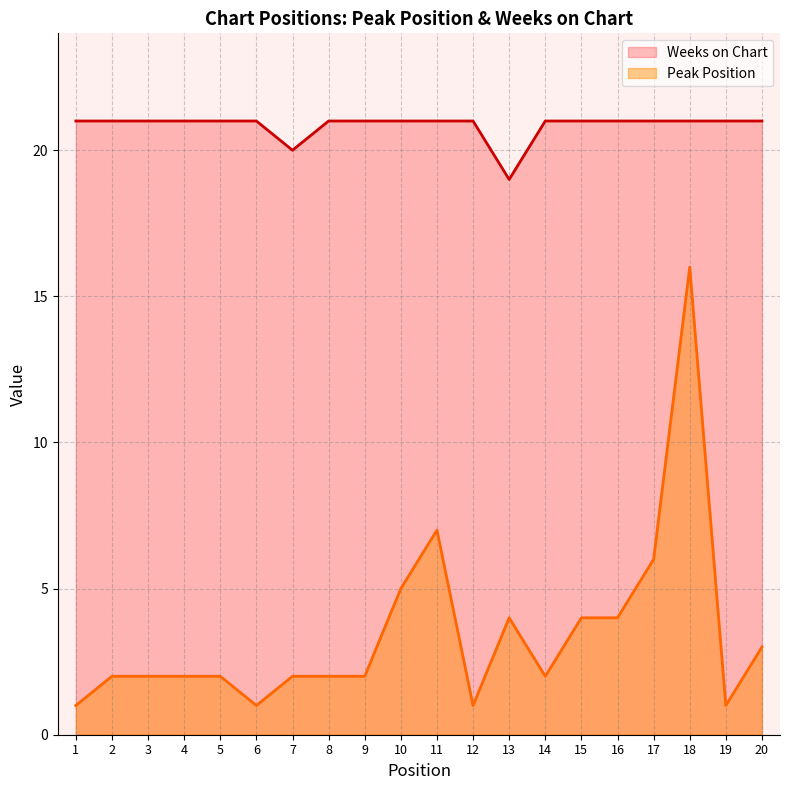

List the labels in order of Peak Position value, largest first.

18, 11, 17, 10, 13, 15, 16, 20, 2, 3, 4, 5, 7, 8, 9, 14, 1, 6, 12, 19